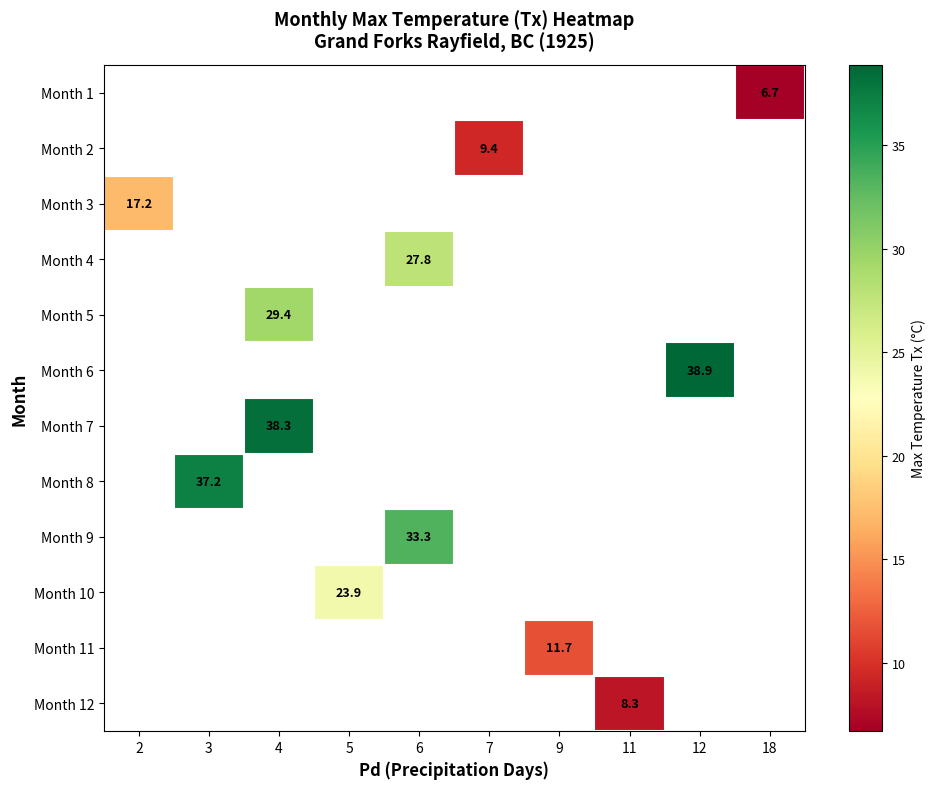

Is it true that Month 6 equals 18.4 at 12?

False